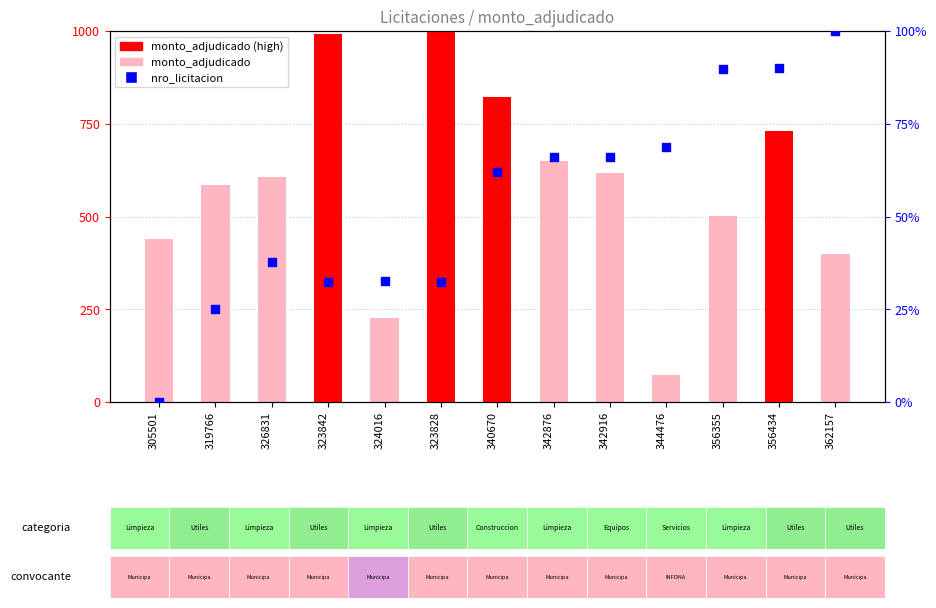

At which category is the sum across all series the highest?

323828